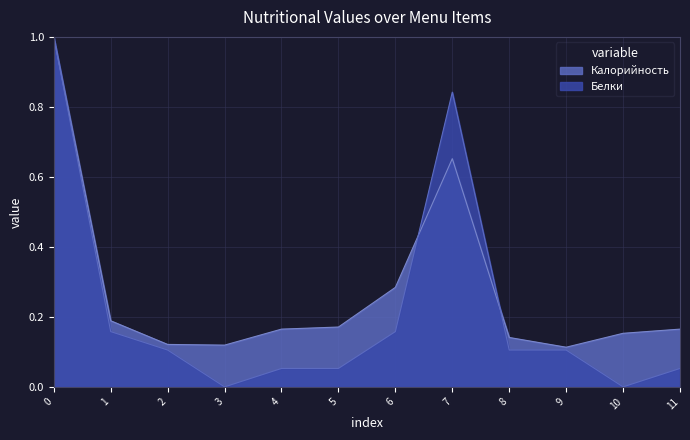

Which series has the largest total across all categories?

Калорийность